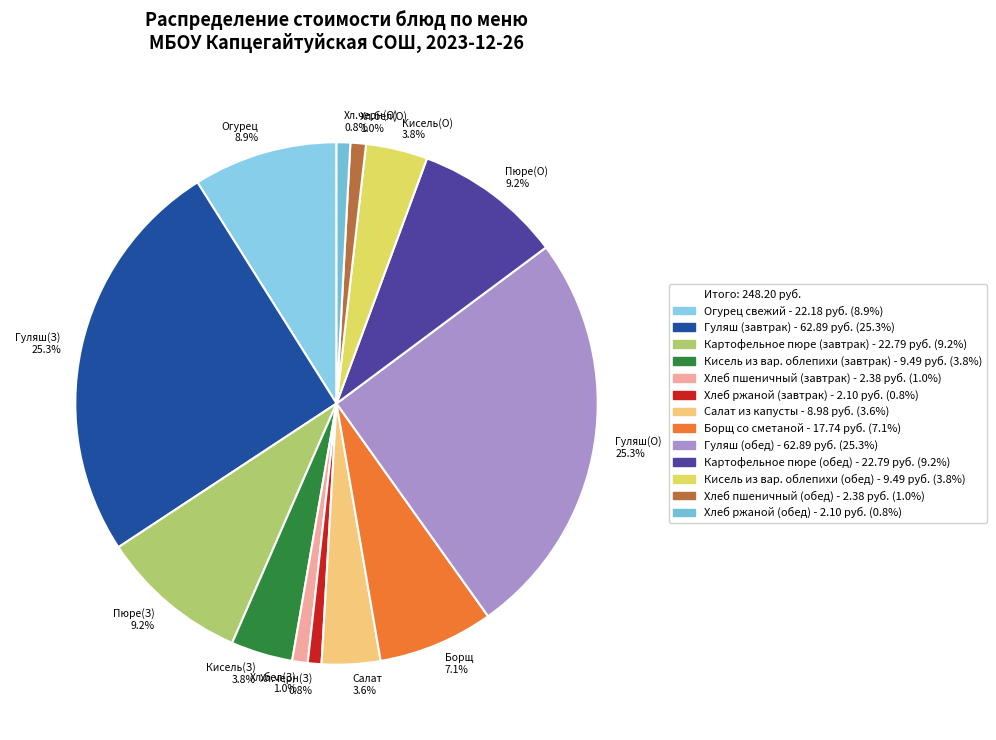

Which has a higher value, Хл.черн(О) 0.8% or Гуляш(З) 25.3%?

Гуляш(З) 25.3%